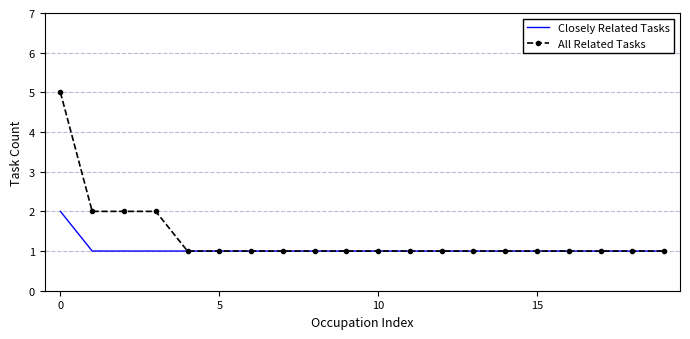

Which series has the largest range (max minus min)?

All Related Tasks